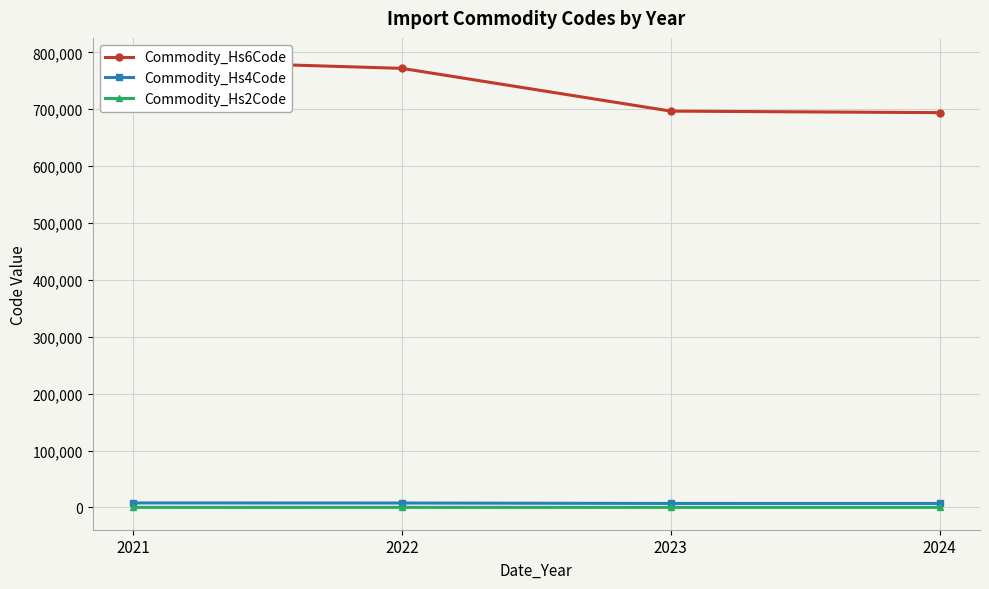

True or false: Commodity_Hs6Code and Commodity_Hs4Code intersect in this chart.

False